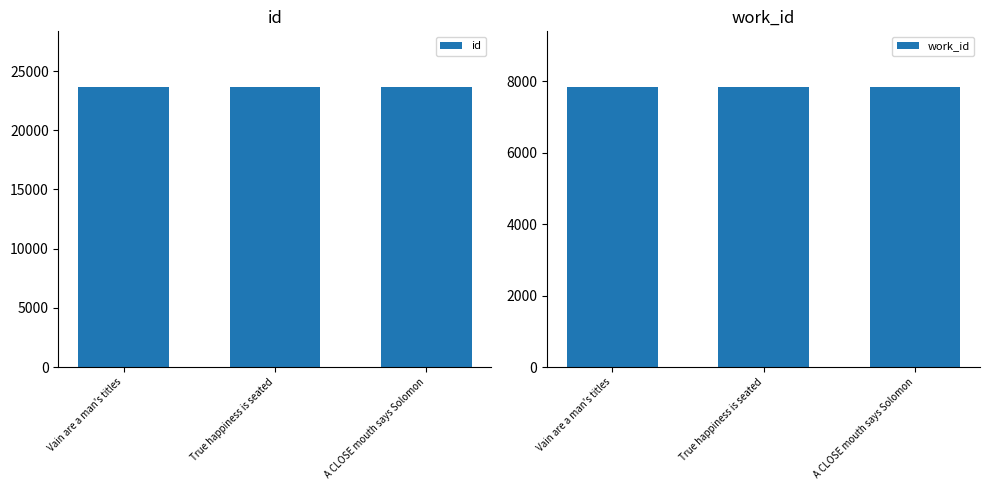

What is the value of the work_id bar at the 3rd from the left?

7837